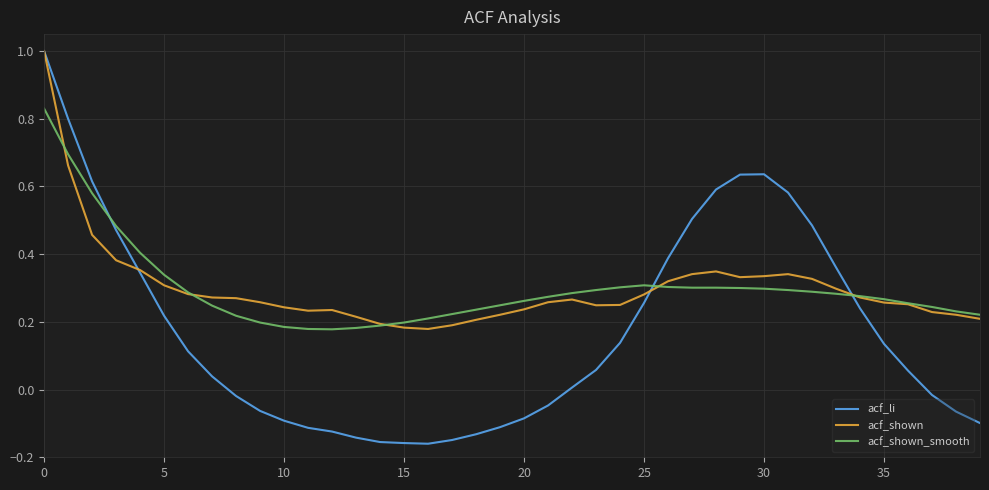

What is the highest value of the acf_shown series?

1.0